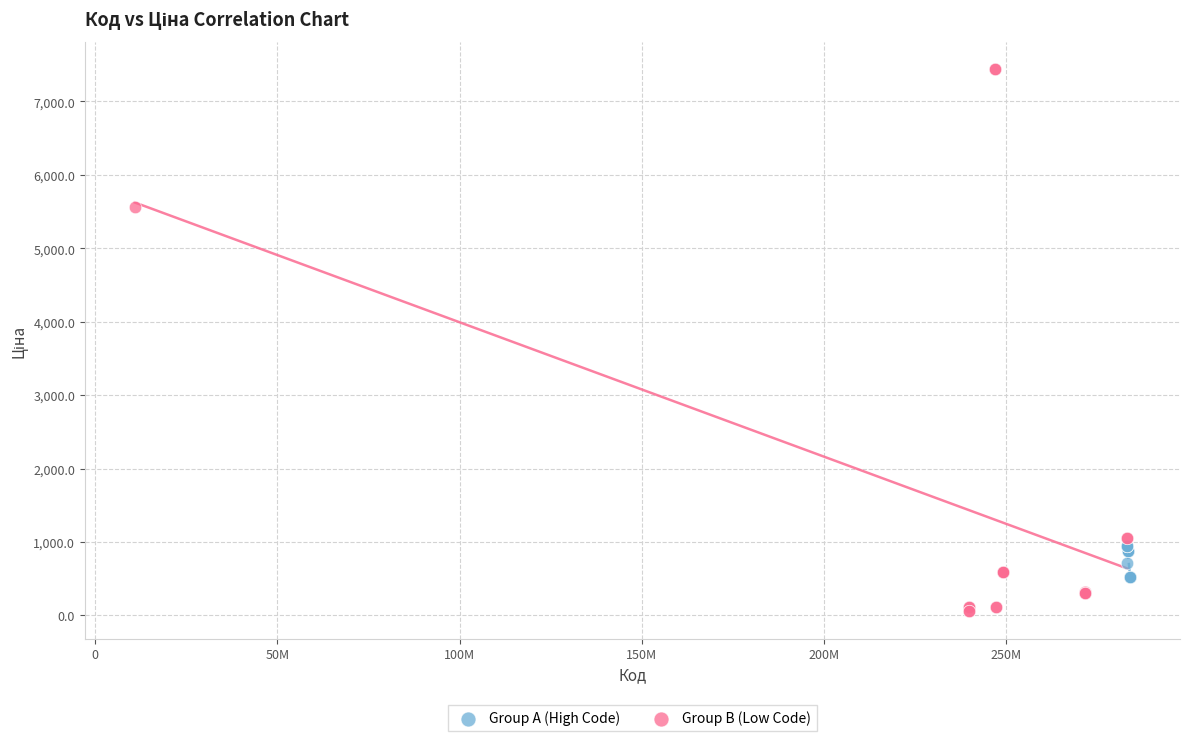

What are all the series names shown in the legend?

Group A (High Code), Group B (Low Code)